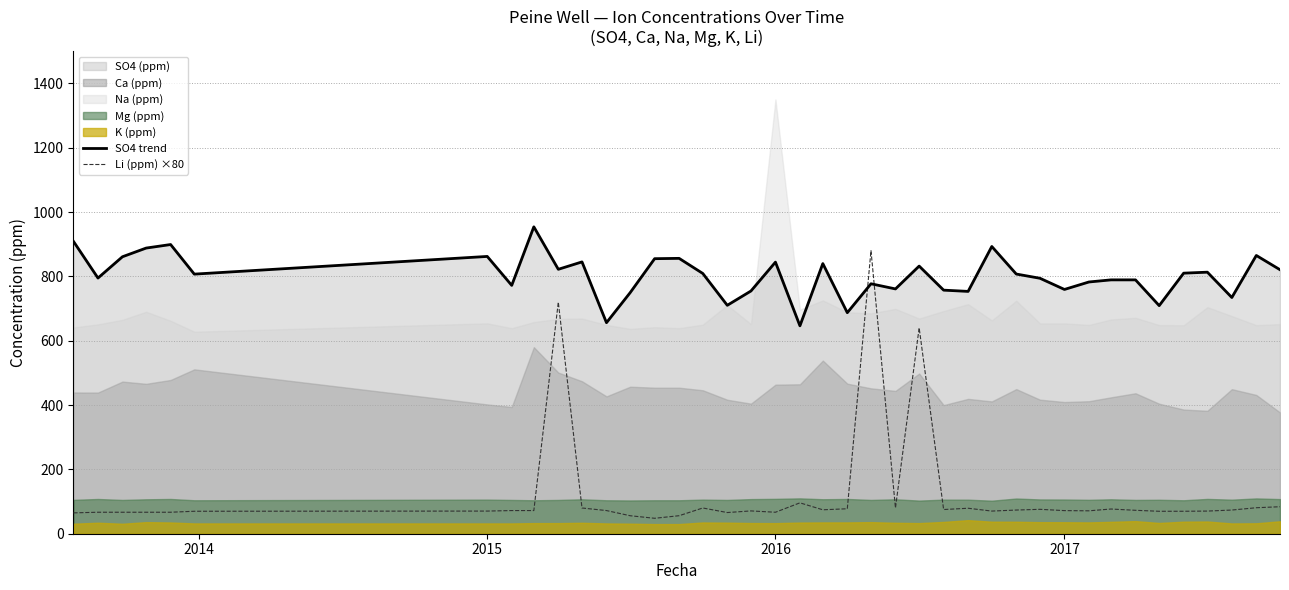

How many data points does each series have?

40